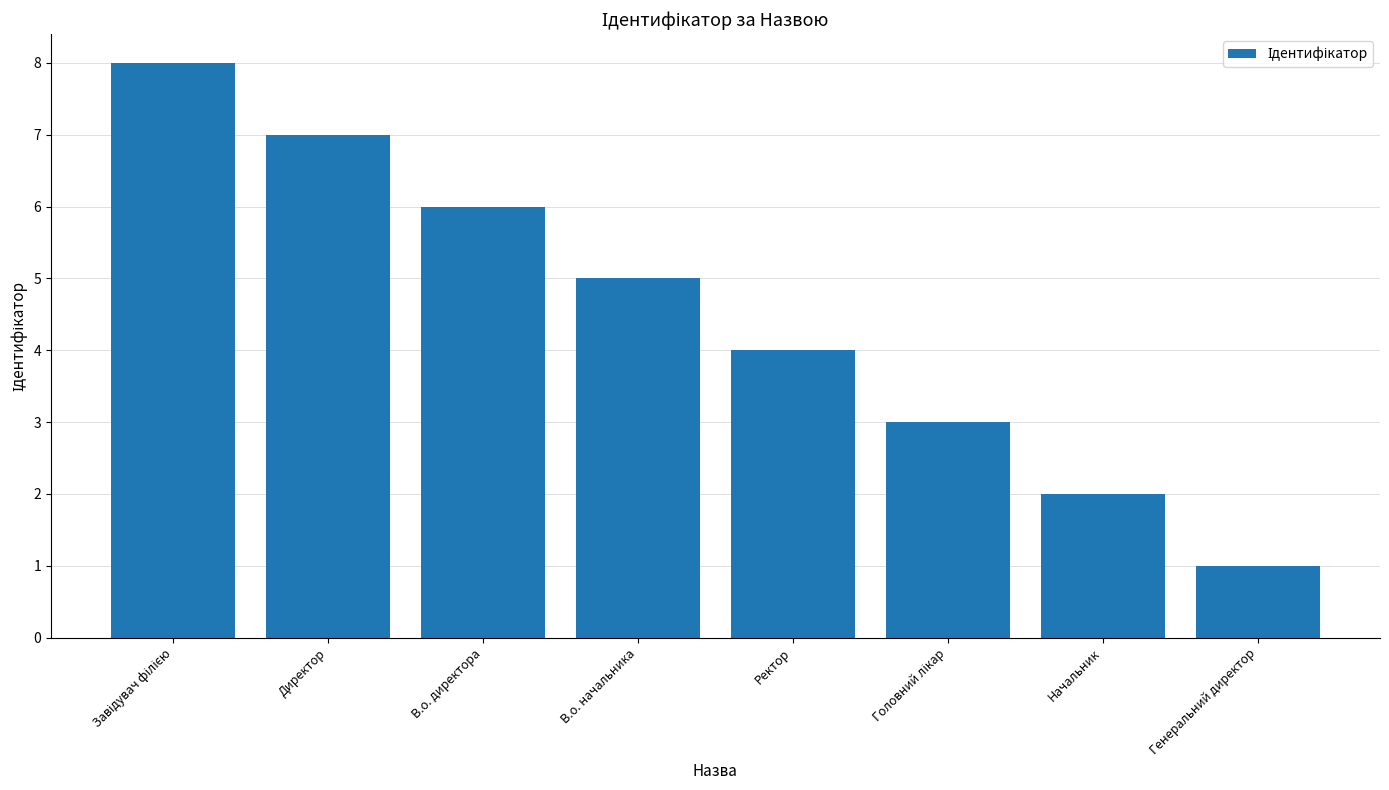

Reading left to right, what are all the values shown in this chart?

8	7	6	5	4	3	2	1